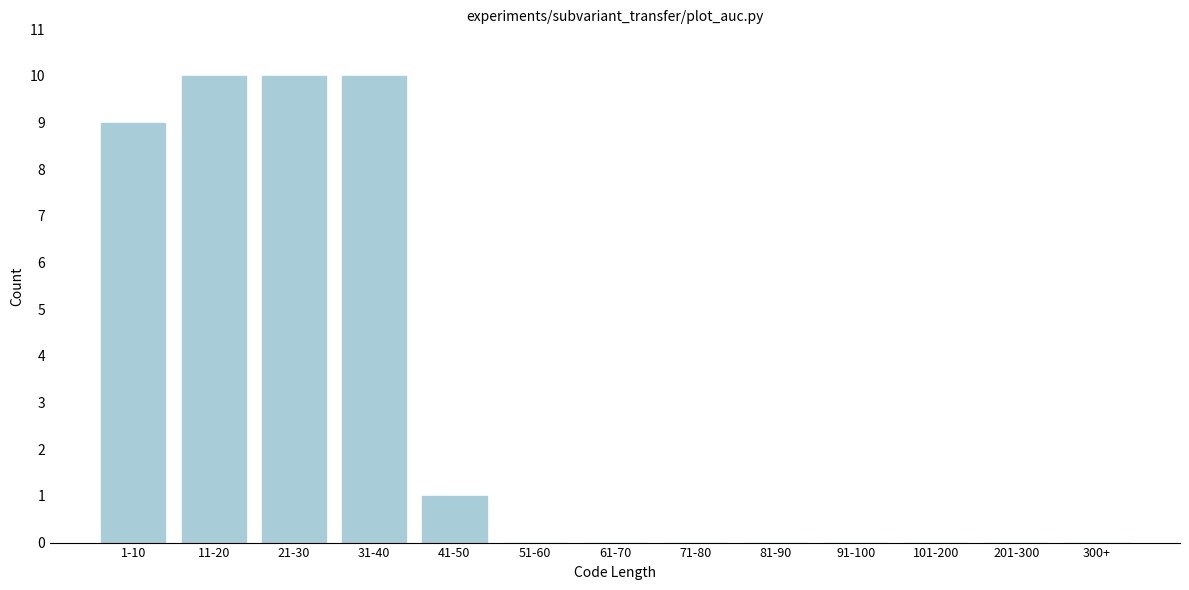

Reading left to right, list all the values displayed in this chart.

1-10=9	11-20=10	21-30=10	31-40=10	41-50=1	51-60=0	61-70=0	71-80=0	81-90=0	91-100=0	101-200=0	201-300=0	300+=0